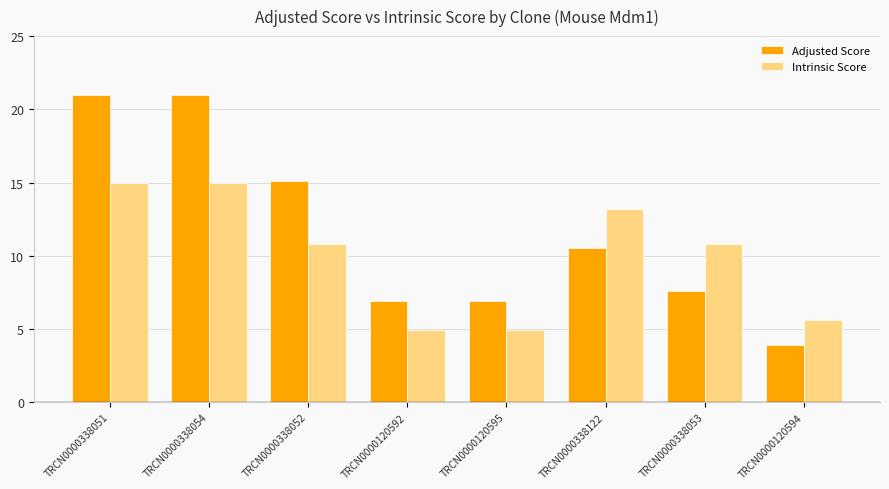

How many bars are there in total?

16